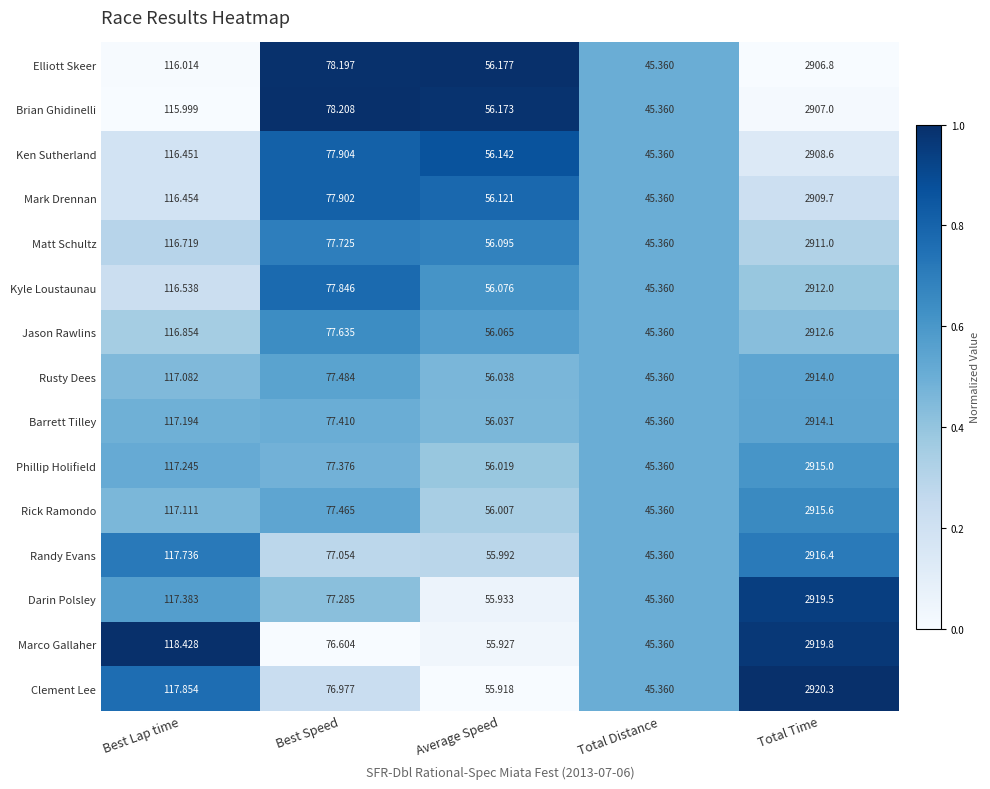

List the series in order of their peak value, highest first.

Clement Lee, Marco Gallaher, Darin Polsley, Randy Evans, Rick Ramondo, Phillip Holifield, Barrett Tilley, Rusty Dees, Jason Rawlins, Kyle Loustaunau, Matt Schultz, Mark Drennan, Ken Sutherland, Brian Ghidinelli, Elliott Skeer